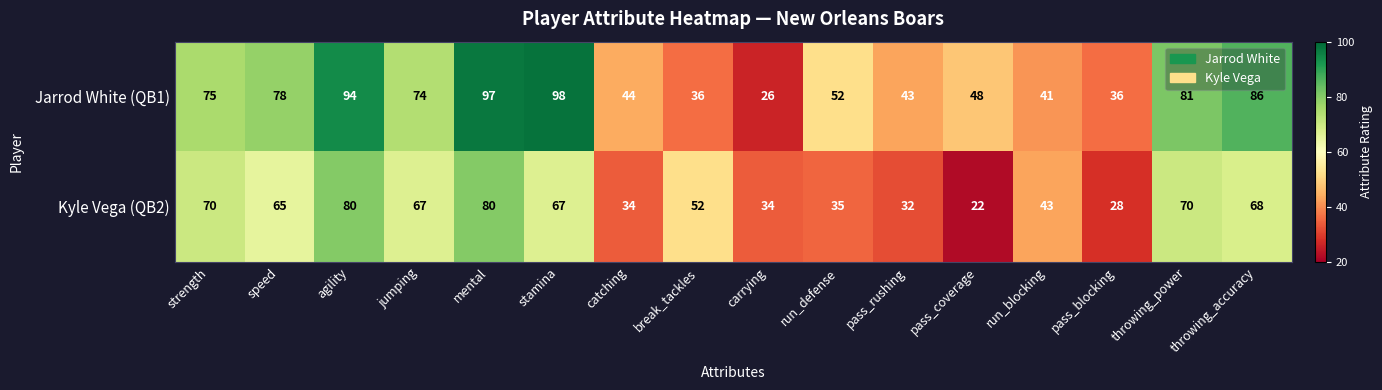

True or false: Kyle Vega (QB2) has a value of 46 at pass_rushing.

False